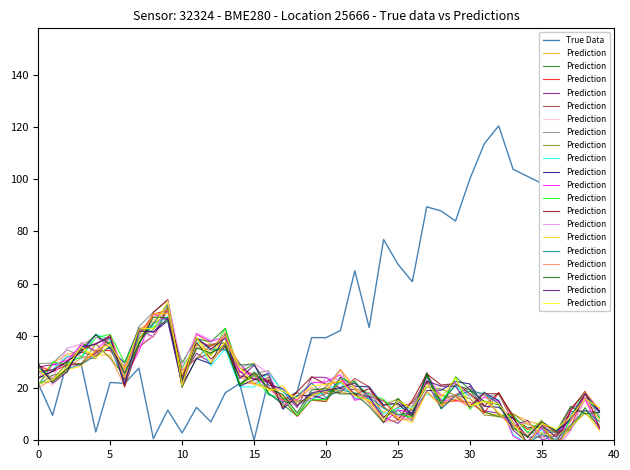

Reading right to left, transcribe all the data shown in this chart.

True Data: 150.0	139.3	150.0	133.5	98.3	101.1	103.8	120.4	113.6	100.1	83.9	87.8	89.4	60.7	67.4	76.9	43.2	64.9	42.0	39.3	39.3	18.7	14.8	23.1	0.0	21.8	18.2	7.0	12.6	2.8	11.6	0.6	27.6	21.8	22.2	3.2	28.8	30.1	9.5	21.8
Prediction: 12.6	15.9	9.0	4.3	6.5	-2.0	6.7	13.9	14.8	13.2	23.9	16.3	21.2	11.9	15.2	7.9	15.1	17.0	22.6	21.4	20.9	16.1	18.9	19.5	21.5	28.0	37.9	29.6	39.6	21.1	53.2	42.9	42.7	27.6	36.8	31.4	35.8	28.0	23.1	21.5